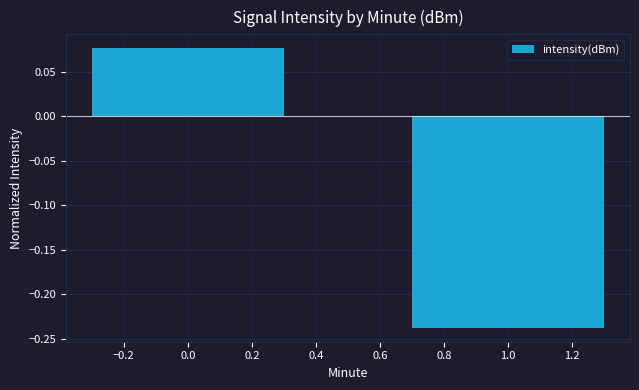

Are the bars horizontal?

No